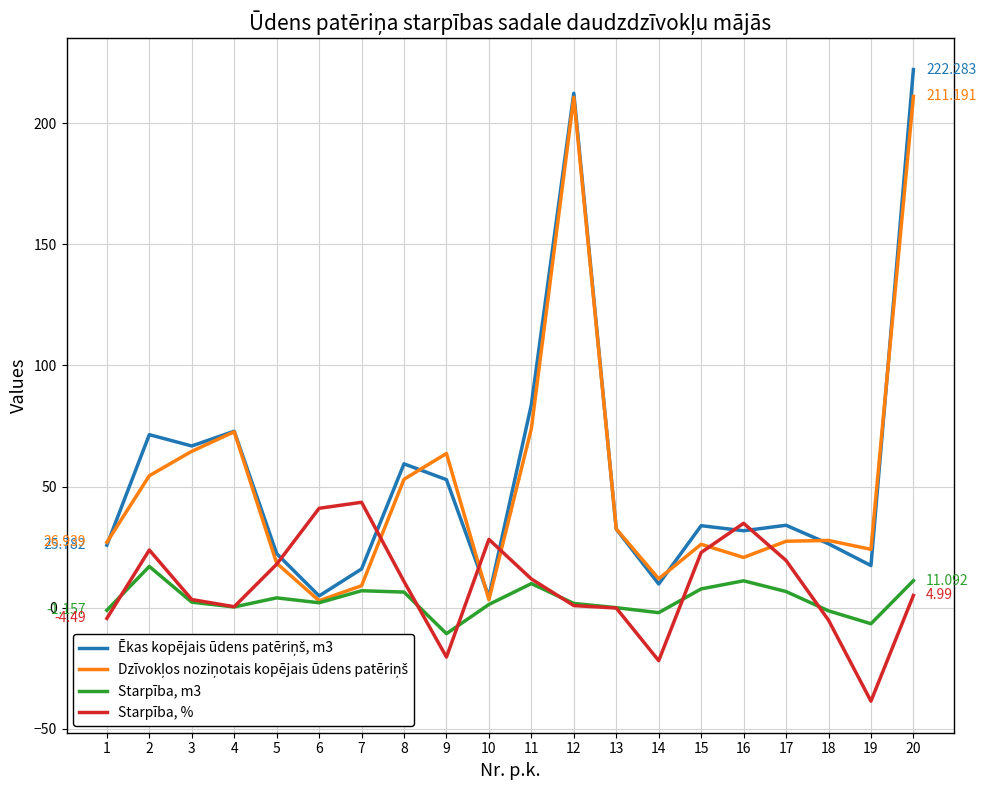

How many lines are shown in the chart?

4